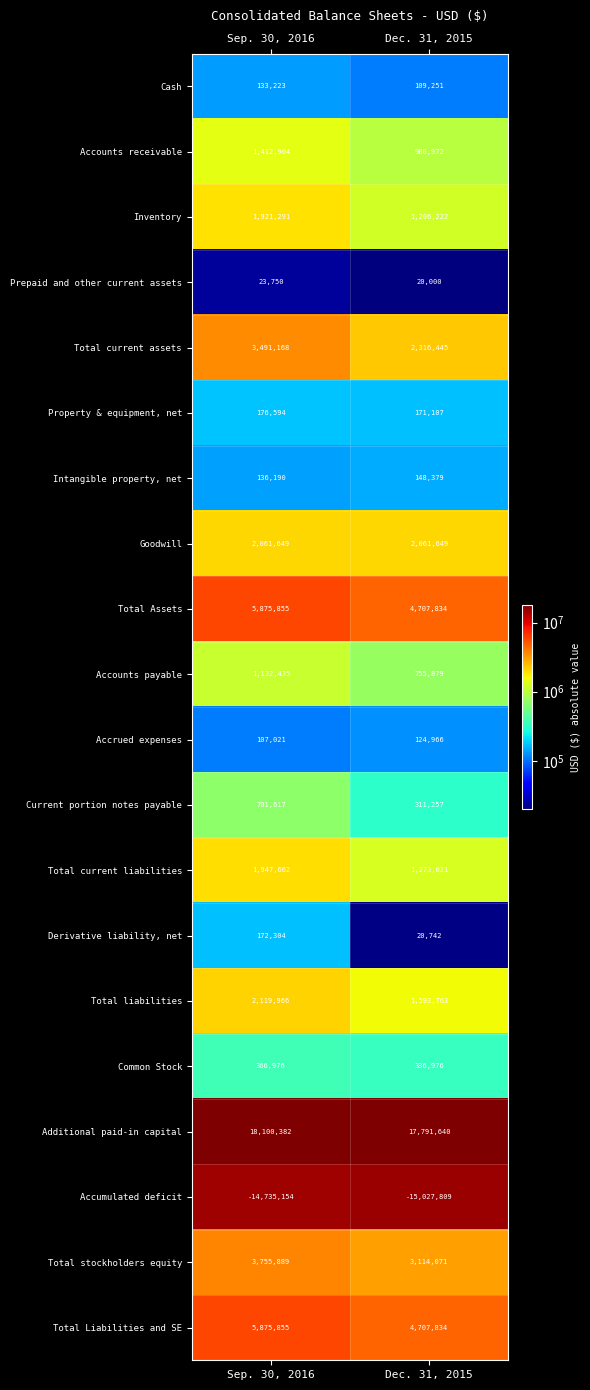

Which series has the widest spread of values?

Total current assets